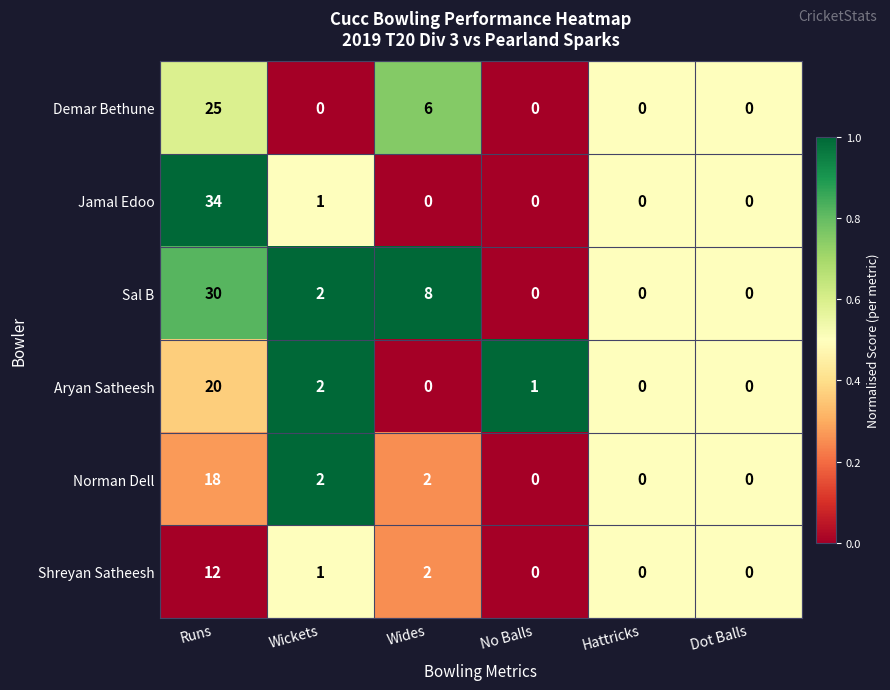

Which series has the largest range (max minus min)?

Jamal Edoo